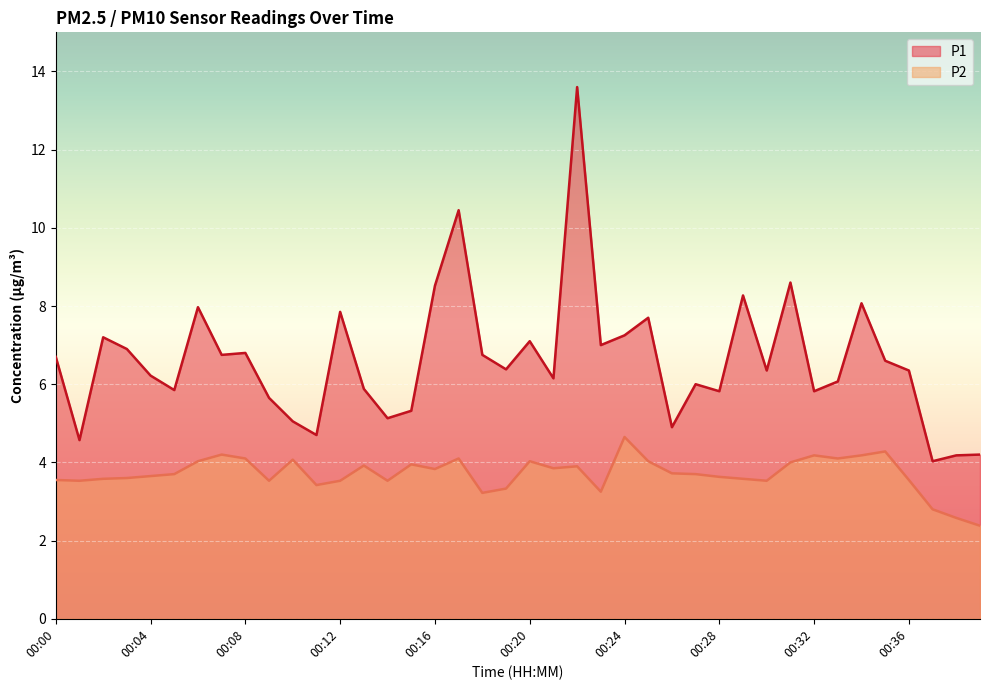

What is the total value across all series at 00:05?

9.6